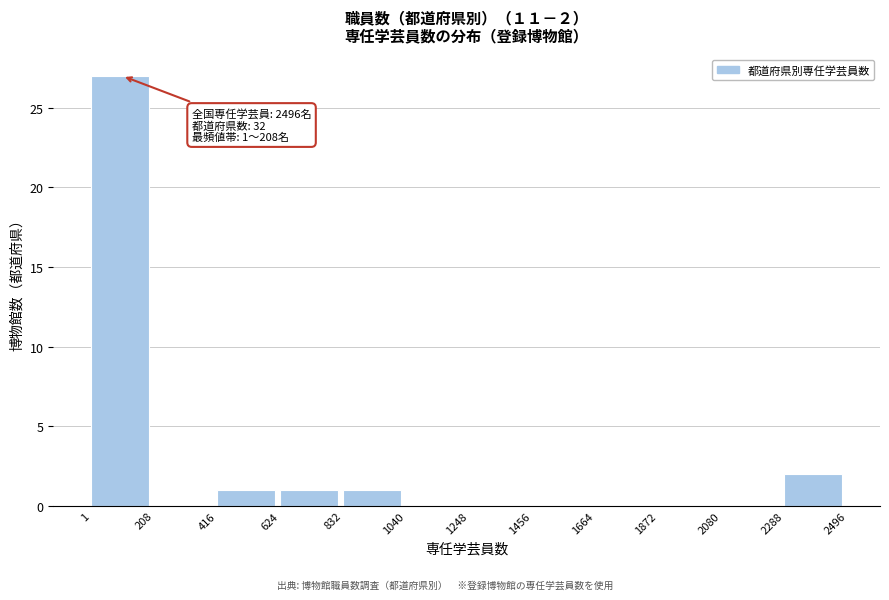

Over which range of the x-axis is the bar tallest?

1 to 208